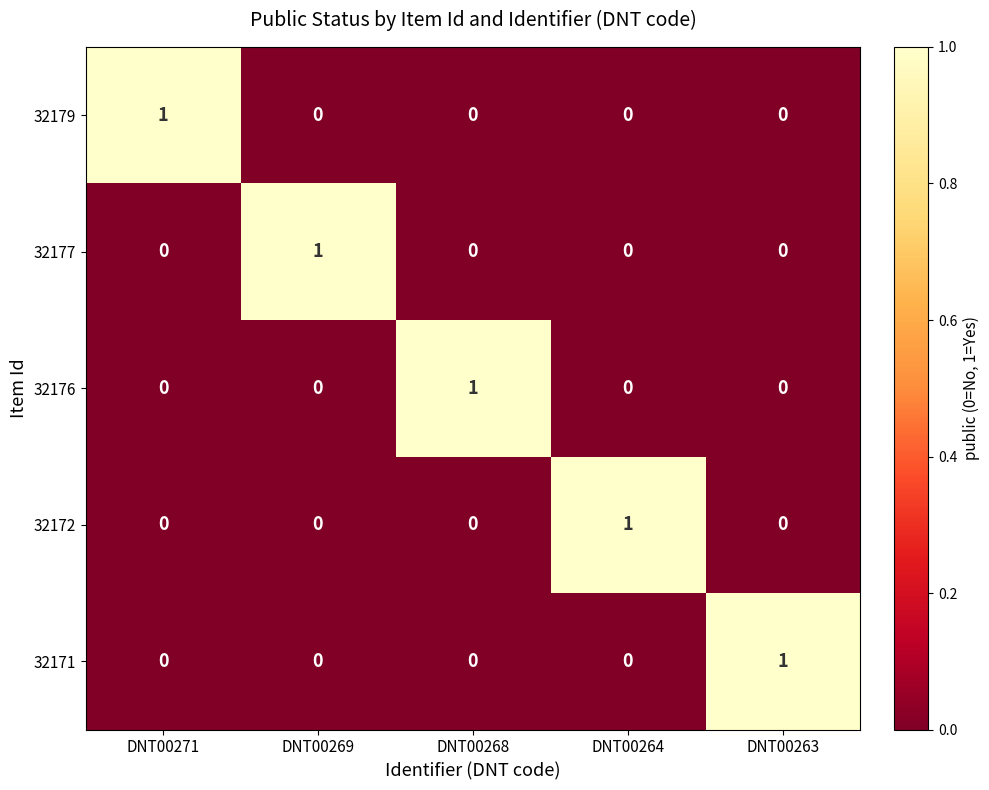

What is the spread (max minus min) of values at DNT00268?

1